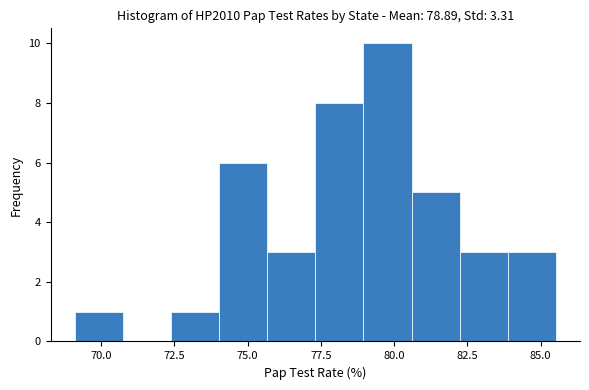

Around what value on the x-axis is the tallest bar? Give the approximate position of its centre, as read against the axis.

80.0